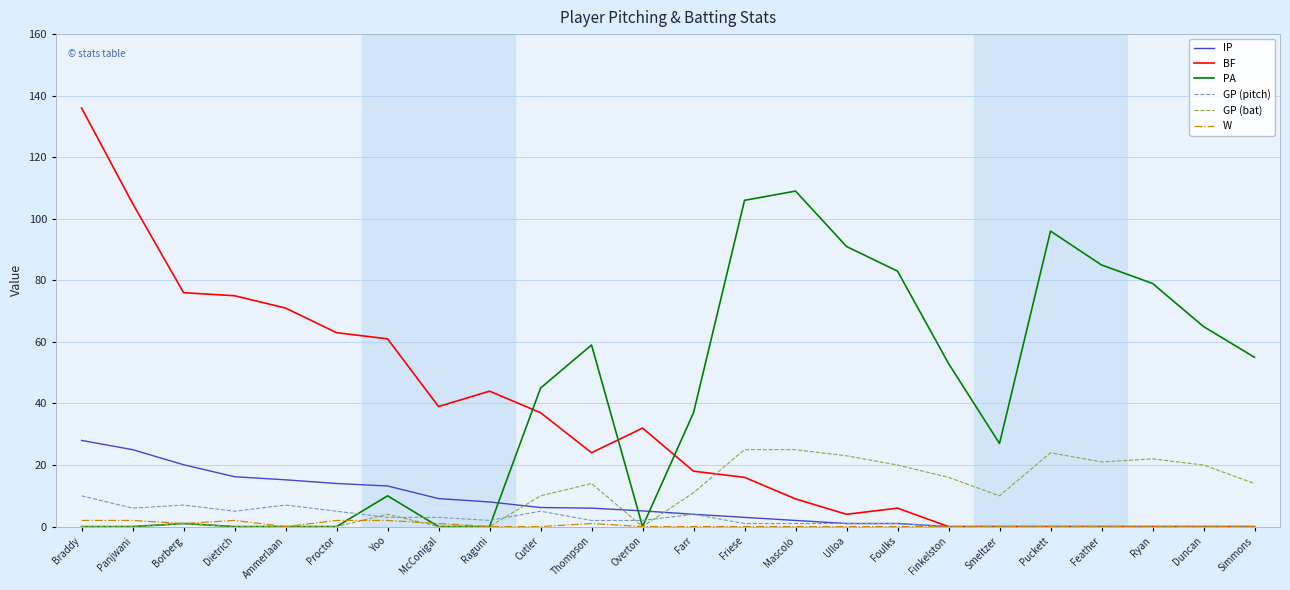

Does the chart display data point markers on the line(s)?

No